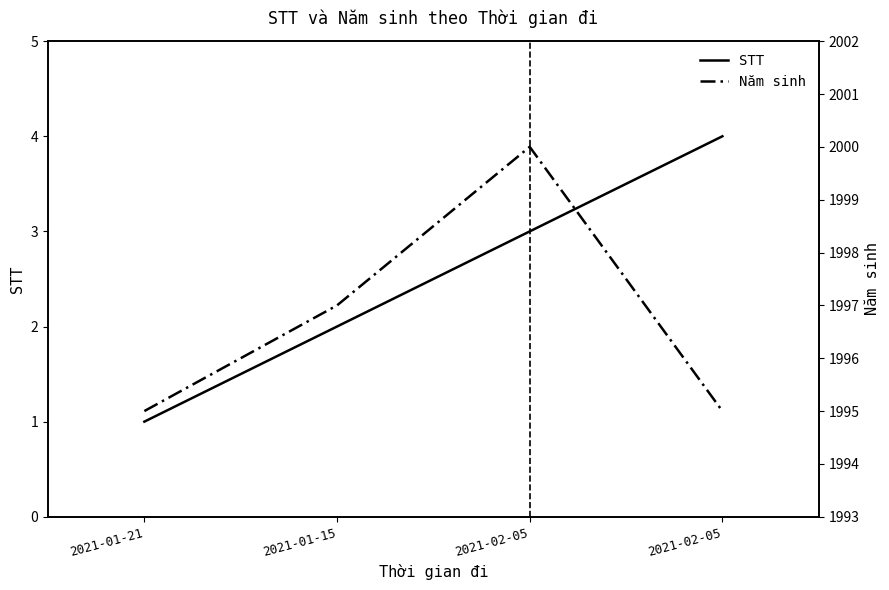

Between 2021-02-05 and 2021-02-05, which series saw the biggest shift?

Năm sinh